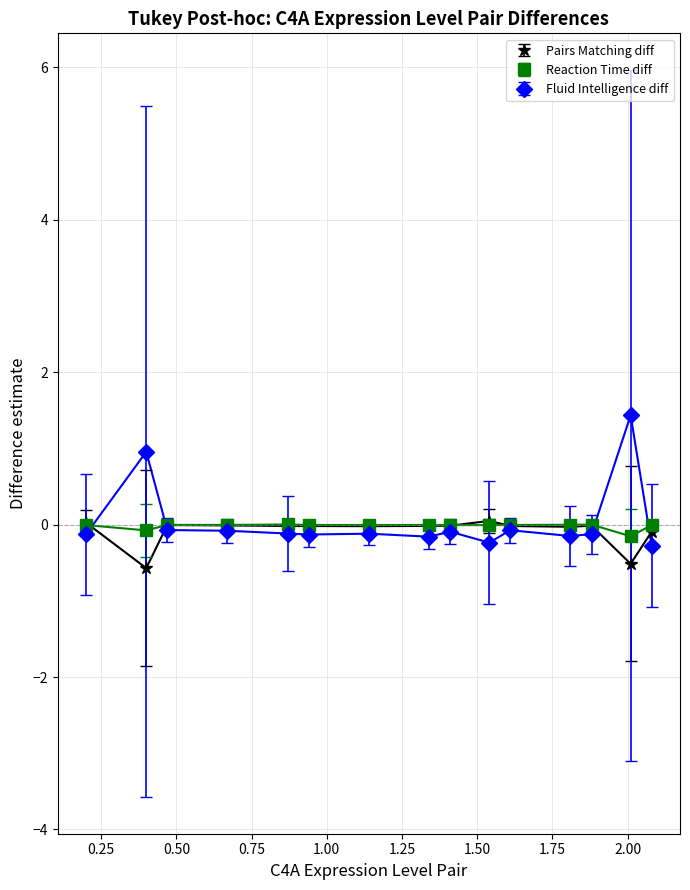

What is the greatest value displayed?

1.4